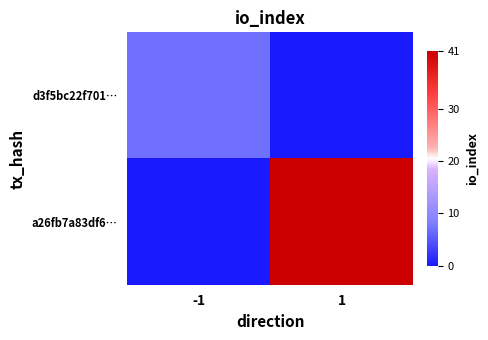

Which series has the largest total across all categories?

a26fb7a83df6…